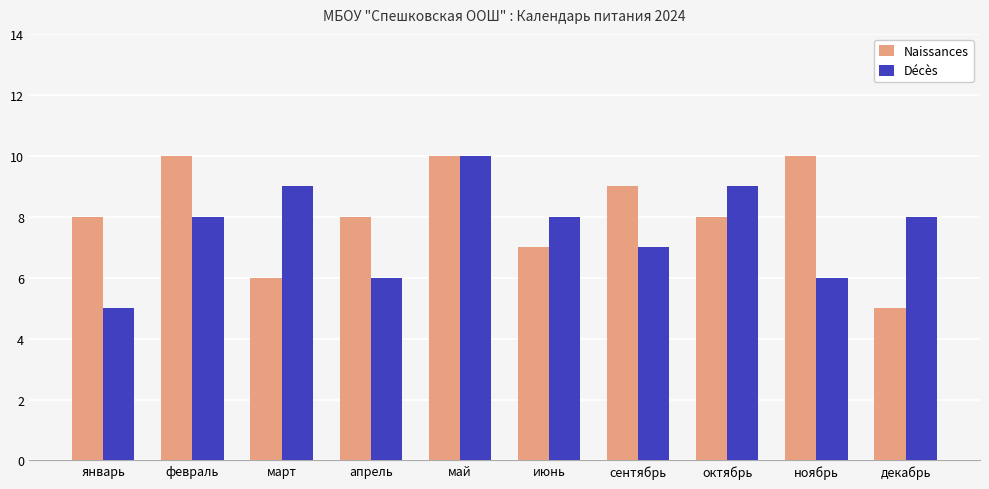

Is the value of Naissances at январь greater than the value of Décès at январь?

Yes